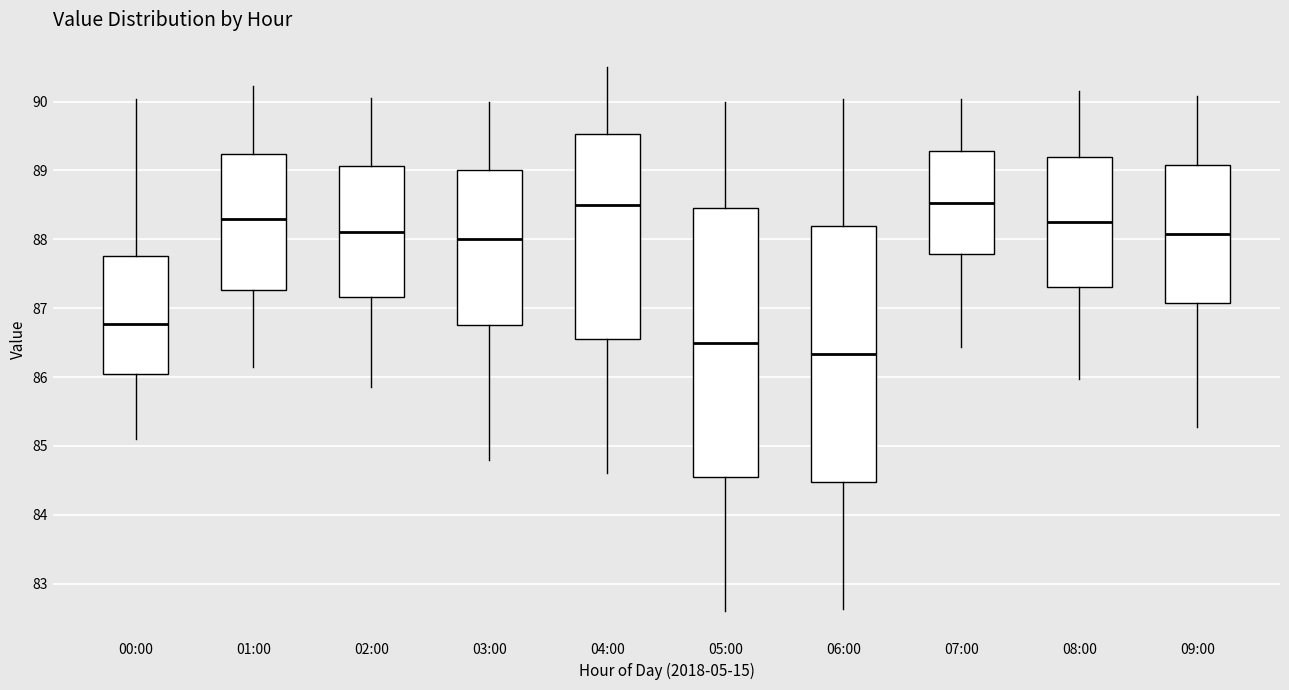

Reading left to right, transcribe this box plot: for each box, give where its median line is, the range the box spans, and where its two whiskers end, as read against the y-axis. The values are not printed on the chart, so give them approximately, as read against the axis.

00:00: median 86.8, box 86.1 to 87.8, whiskers 85.1 to 90.0
01:00: median 88.3, box 87.3 to 89.2, whiskers 86.2 to 90.2
02:00: median 88.1, box 87.2 to 89.1, whiskers 85.9 to 90.1
03:00: median 88.0, box 86.8 to 89.0, whiskers 84.8 to 90.0
04:00: median 88.5, box 86.6 to 89.5, whiskers 84.6 to 90.5
05:00: median 86.5, box 84.6 to 88.5, whiskers 82.6 to 90.0
06:00: median 86.3, box 84.5 to 88.2, whiskers 82.6 to 90.0
07:00: median 88.5, box 87.8 to 89.3, whiskers 86.4 to 90.0
08:00: median 88.3, box 87.3 to 89.2, whiskers 86.0 to 90.2
09:00: median 88.1, box 87.1 to 89.1, whiskers 85.3 to 90.1